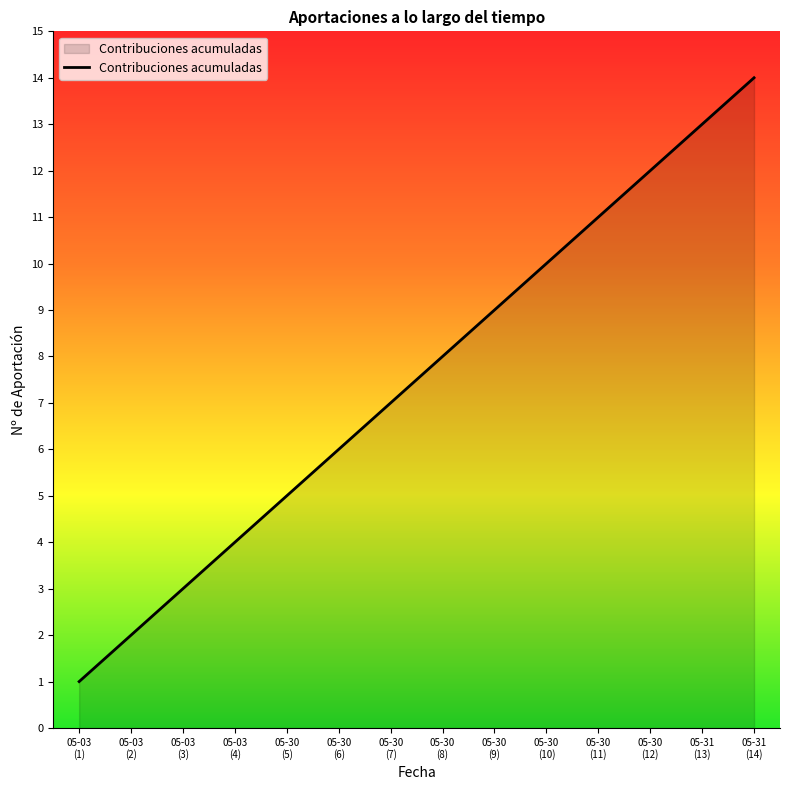

What is the greatest value displayed?

14